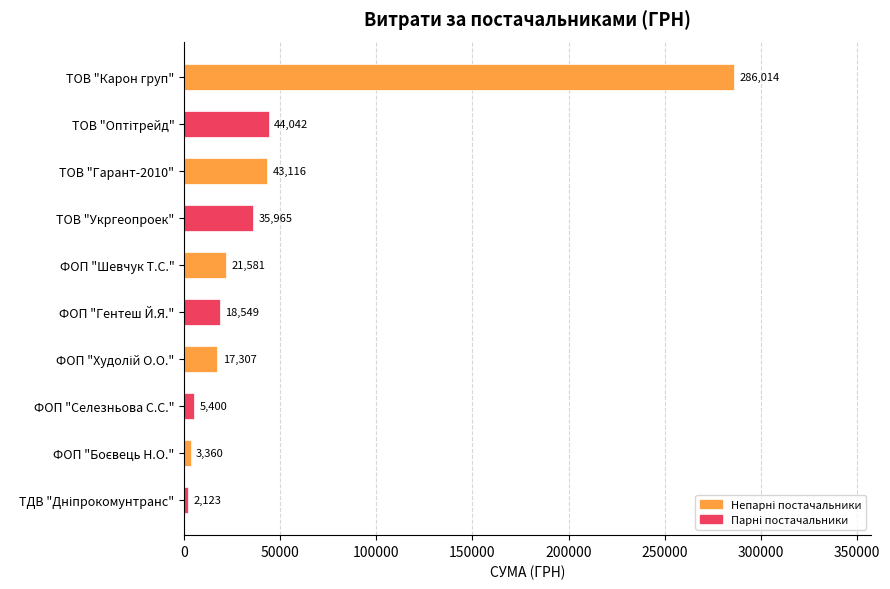

What is the label of the 1st bar from the top?

ТОВ "Карон груп"